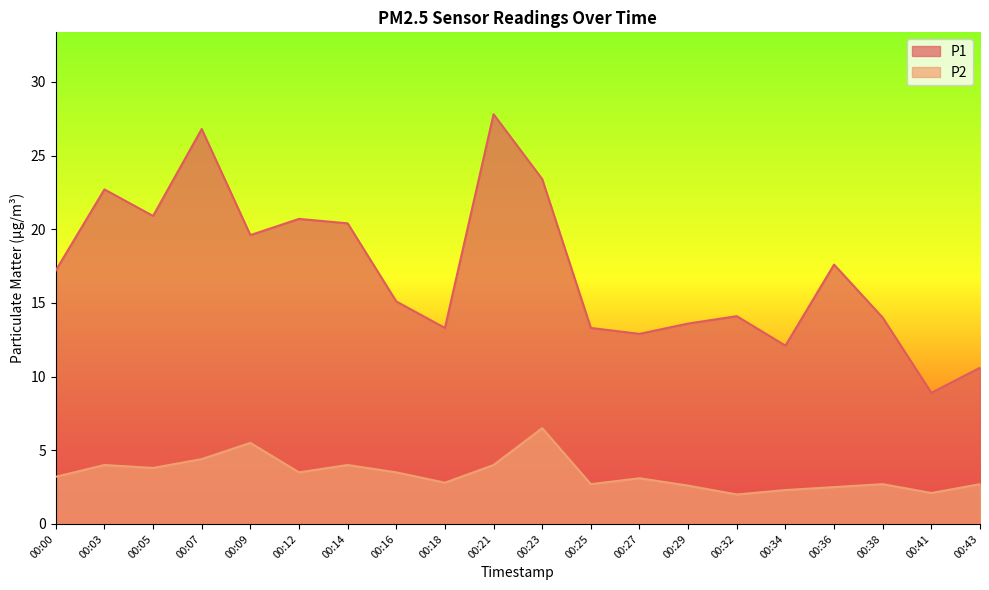

What is the difference between the maximum and second lowest values in the P2 series?

4.4